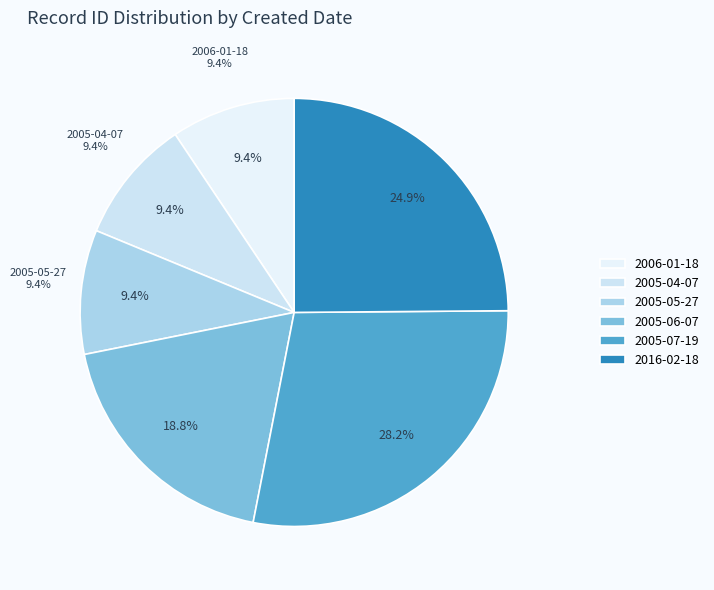

What is the change in value from 2005-05-27 to 2005-07-19?

+26